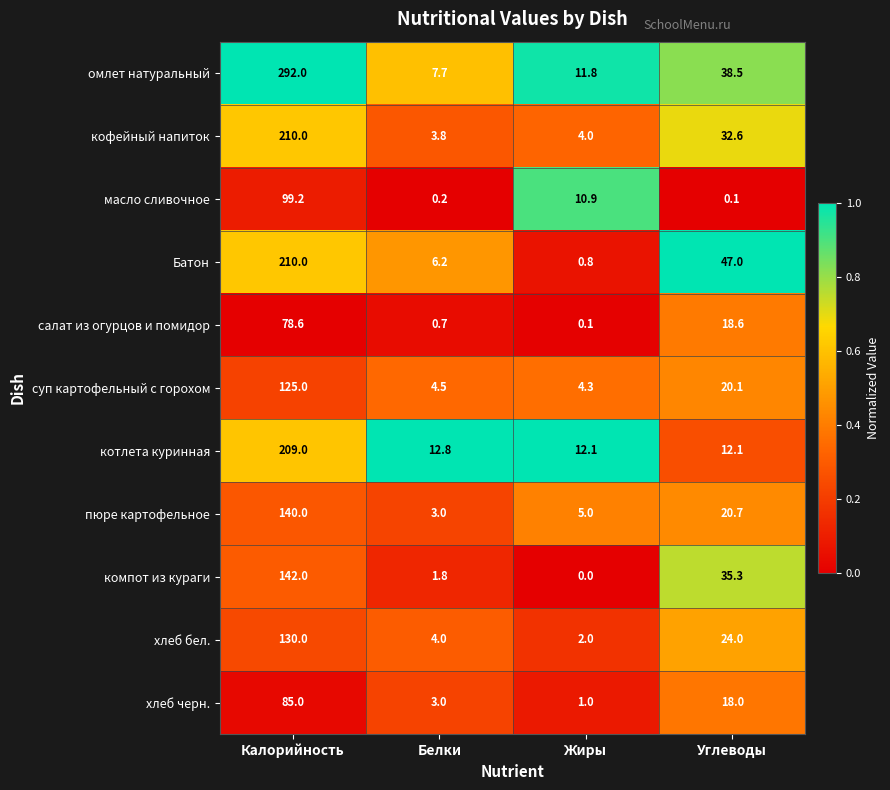

The Батон series shows 3.3 at Белки. True or false?

False